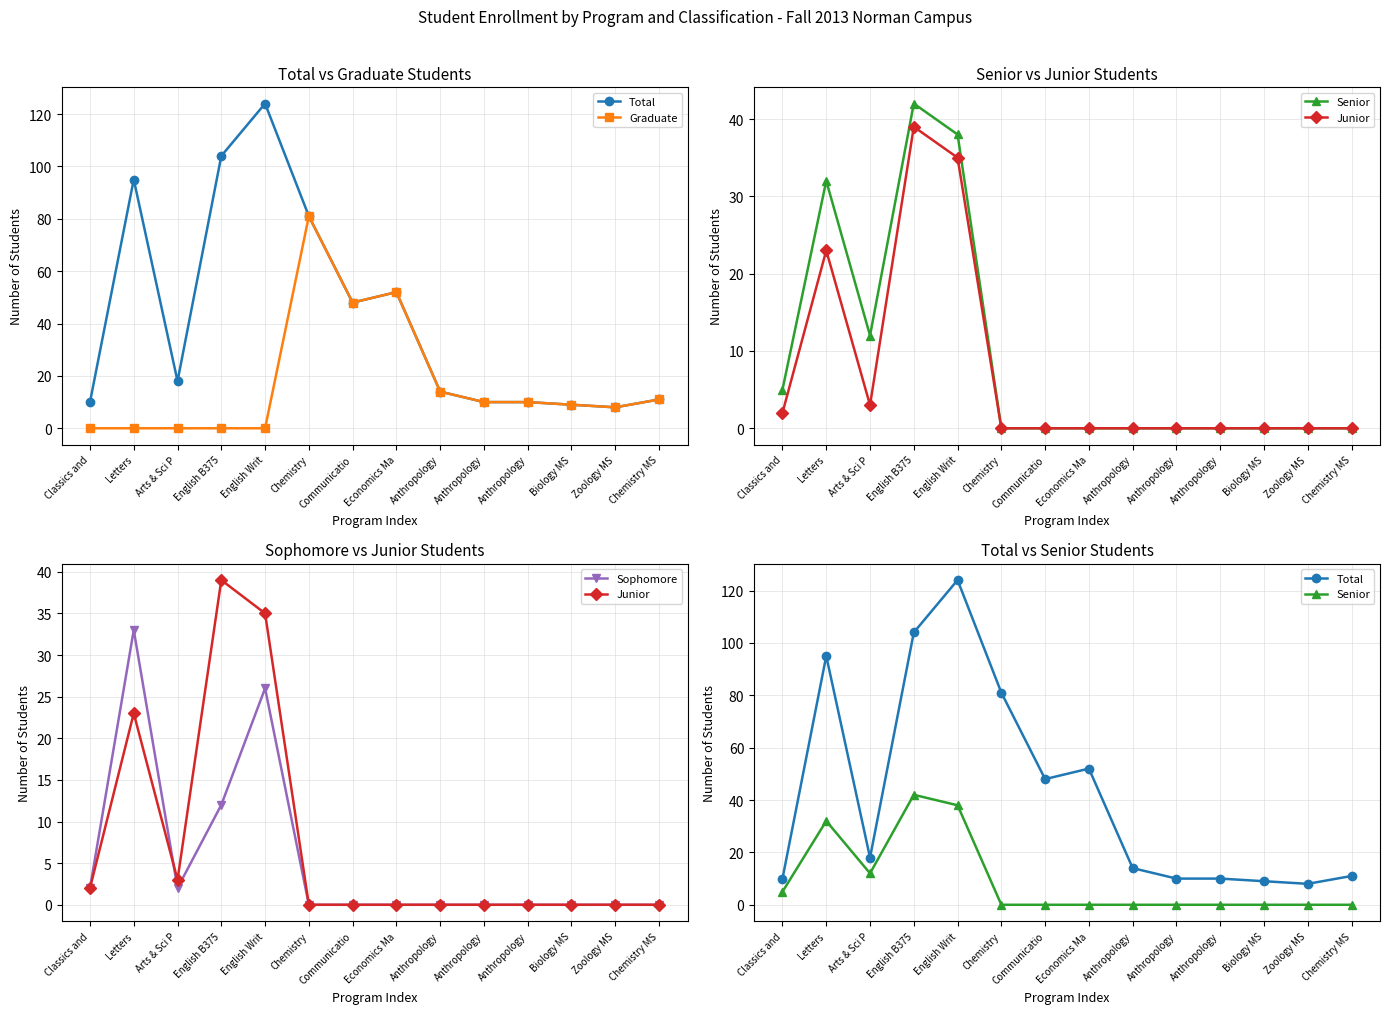

True or false: Junior has a value of 0 at Anthropology.

True